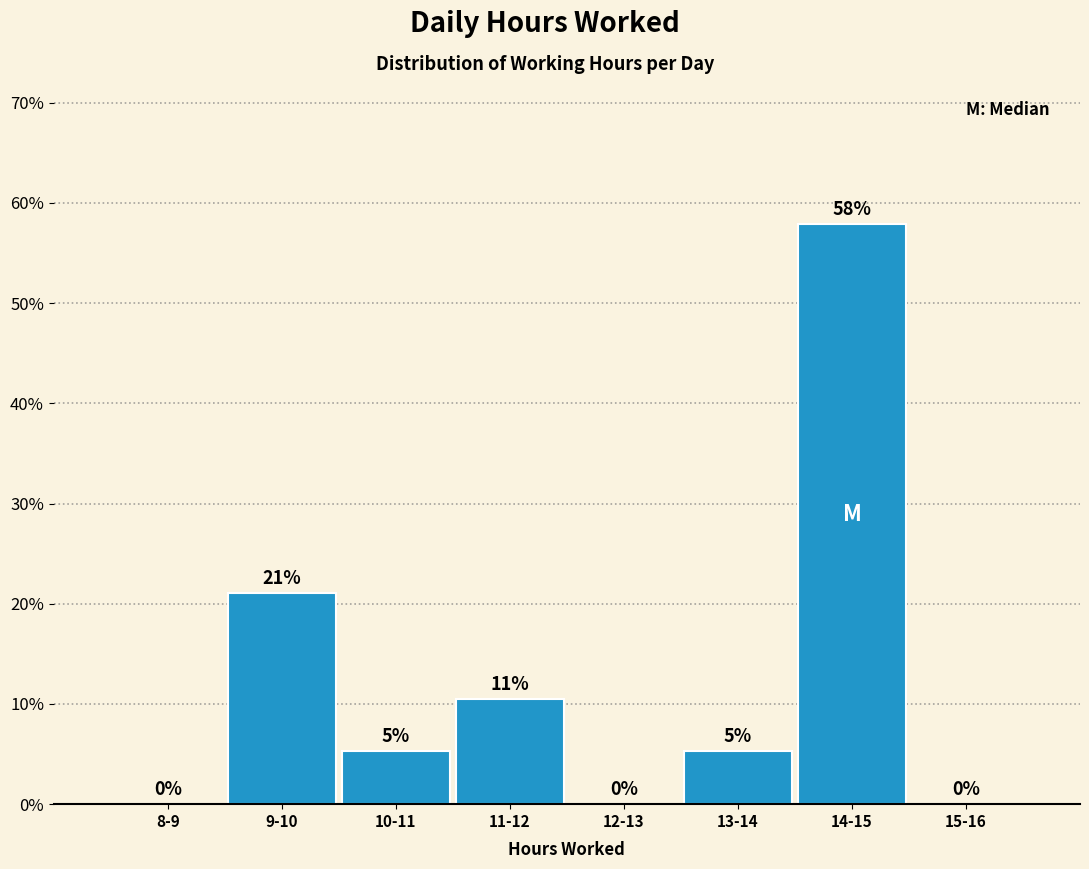

The chart shows a value of -30.5 at 12-13. True or false?

False